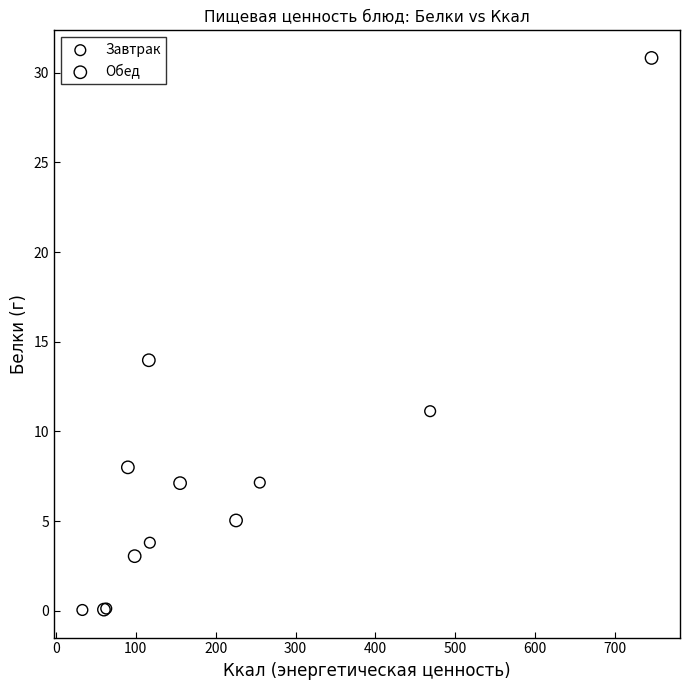

Which series reaches the maximum Y coordinate?

Обед